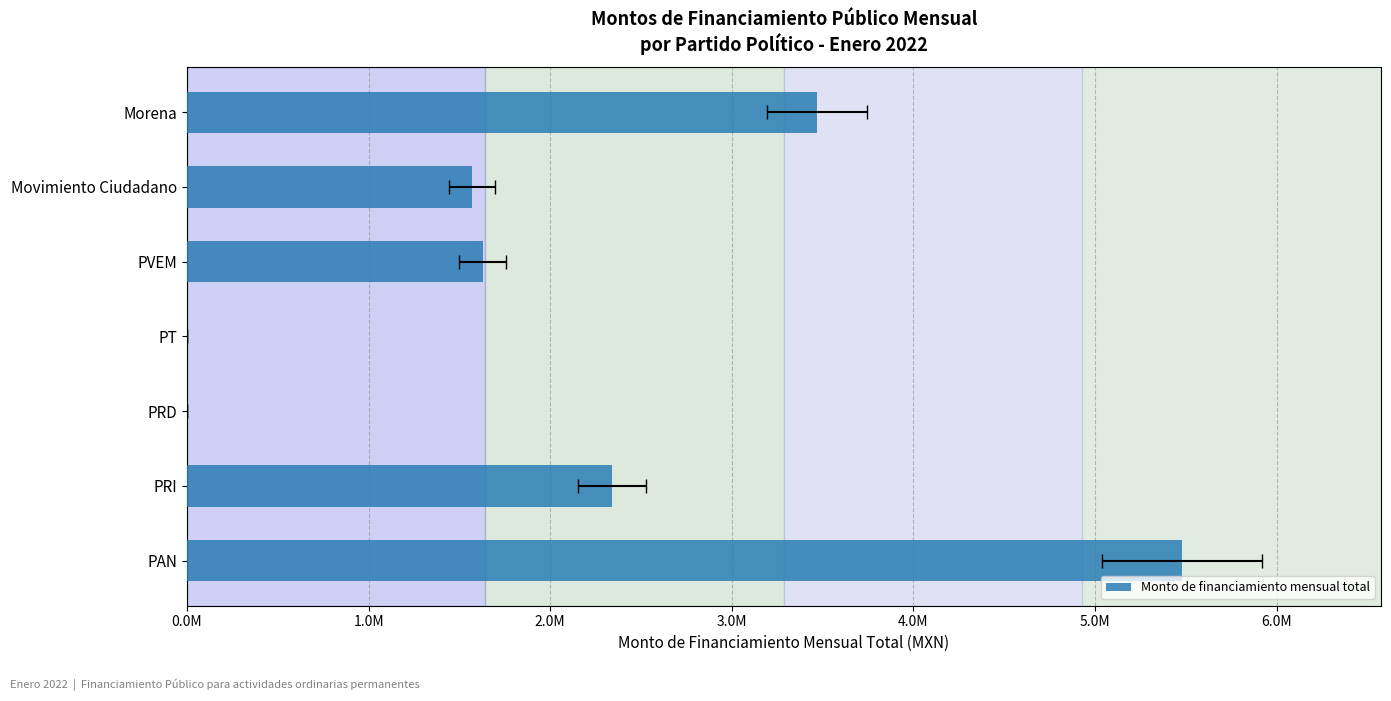

Are the bars grouped side by side (vs. stacked)?

No